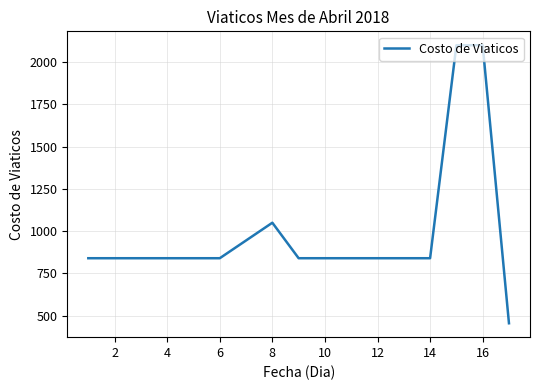

What is the greatest value displayed?

2100.0